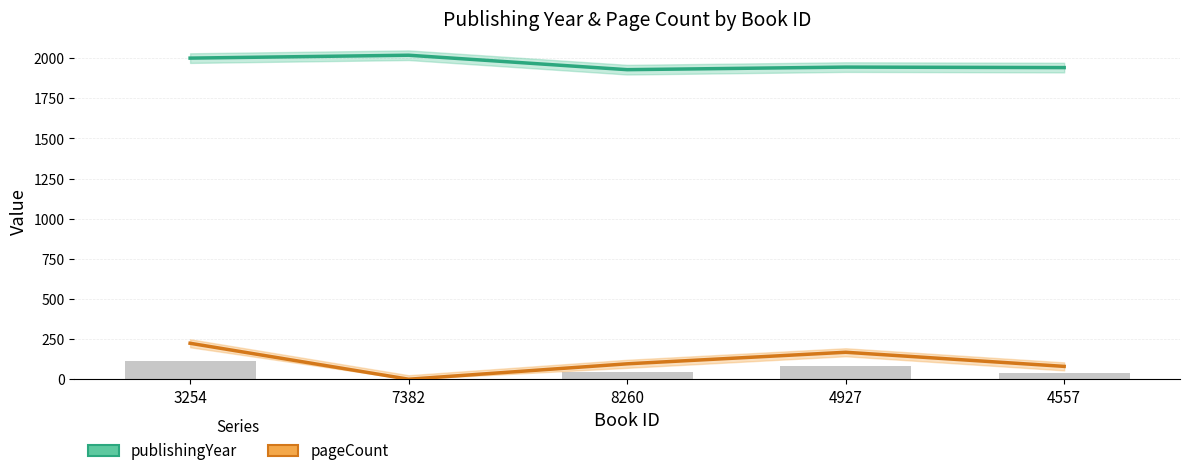

The value of pageCount at 7382 is 0. True or false?

True